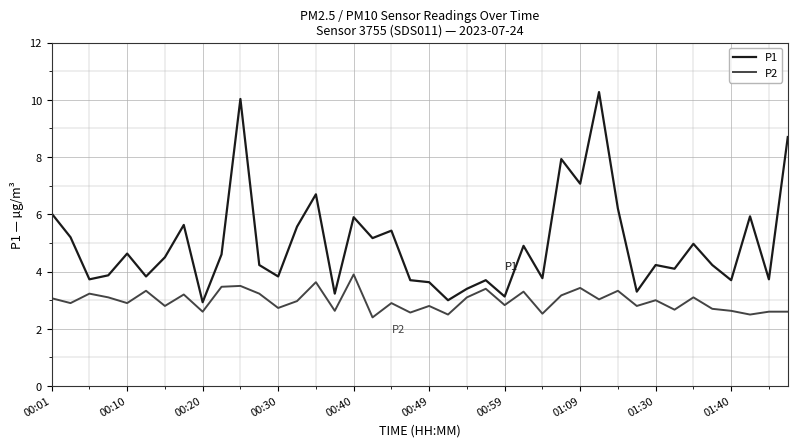

True or false: P2 and P1 intersect in this chart.

False